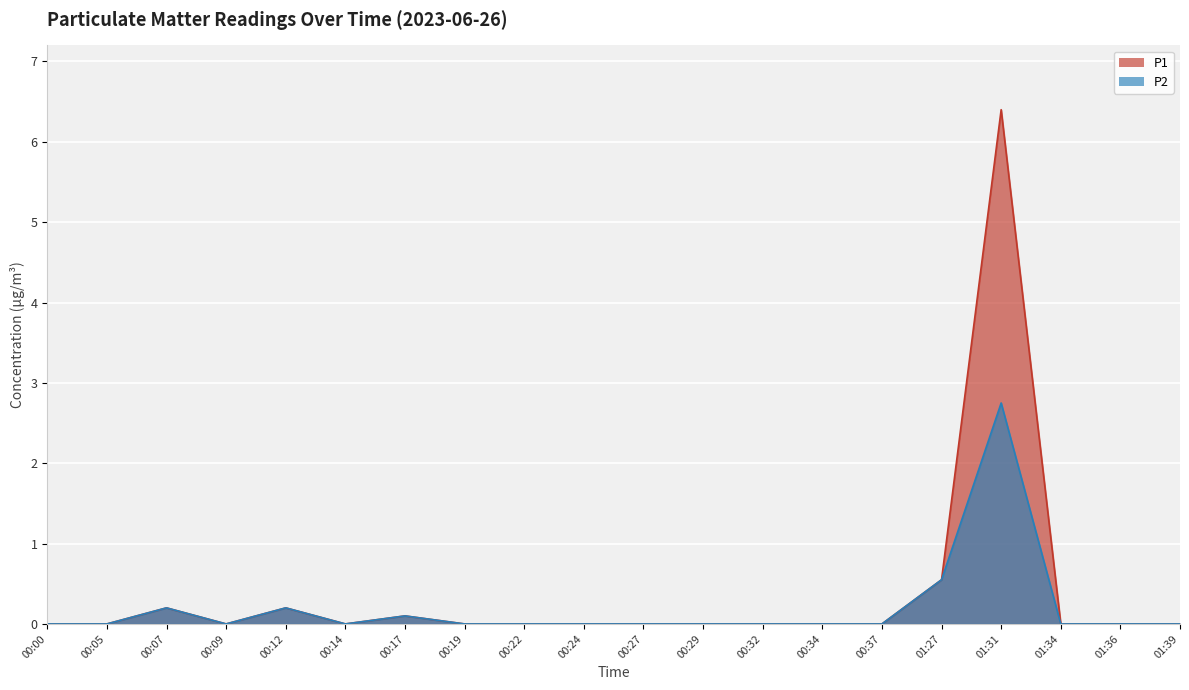

What is the label of the 12th point from the right?

00:22